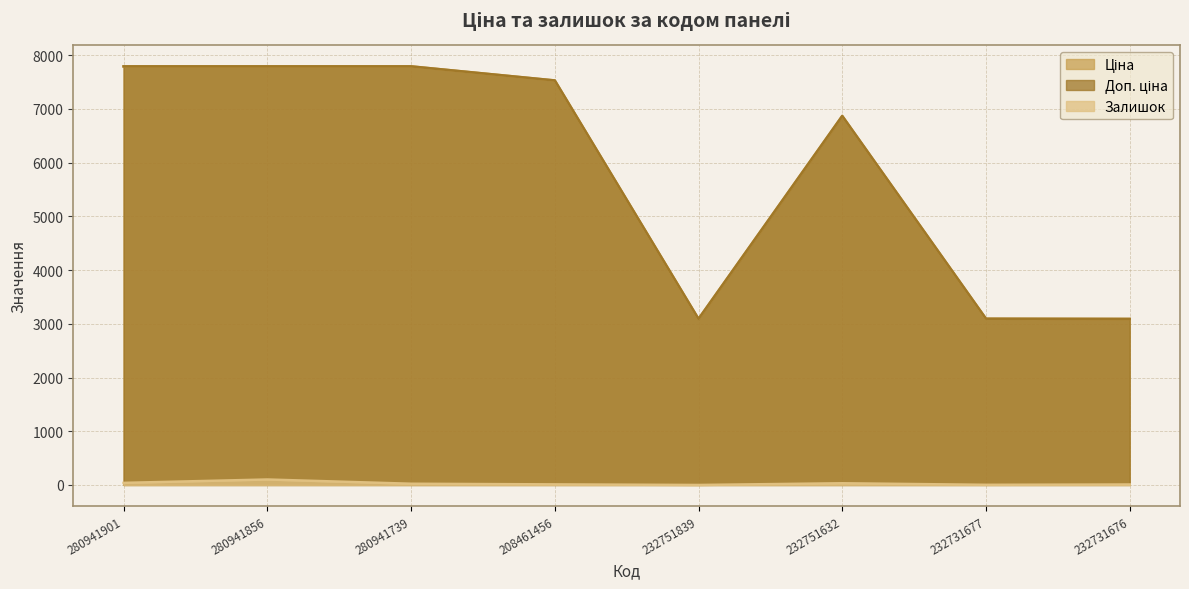

Read the Залишок value at 280941739.

23.0